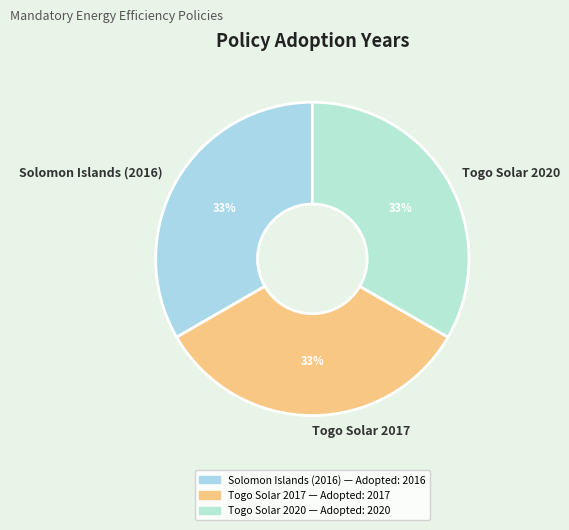

True or false: Togo Solar 2017 accounts for 33% of the total.

True